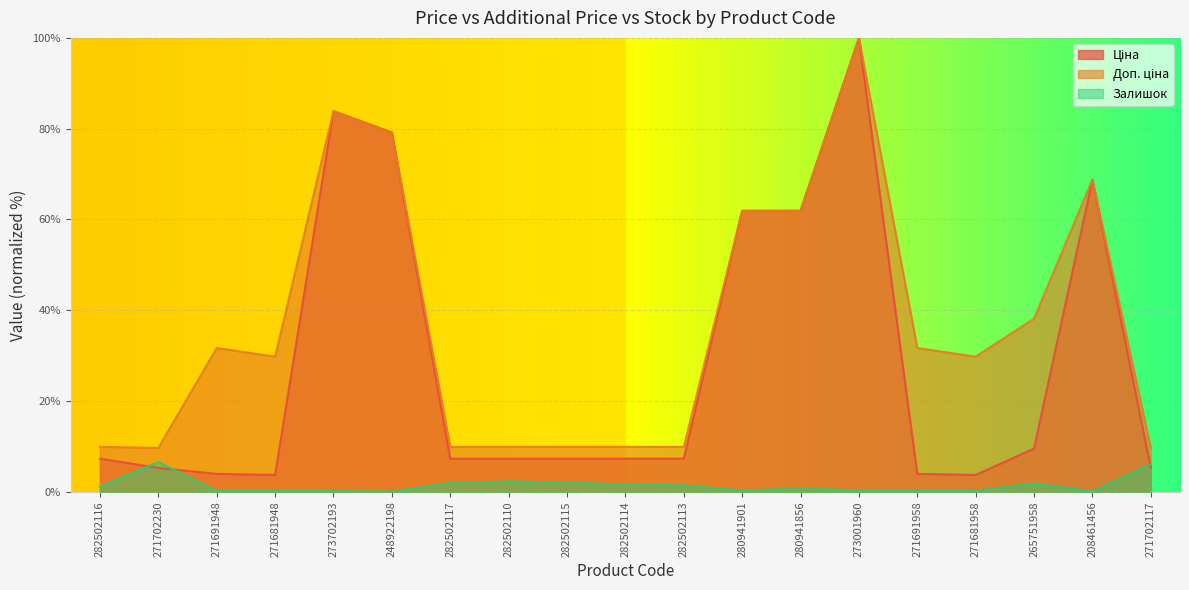

Is it true that Залишок equals 1.8 at 265751958?

True